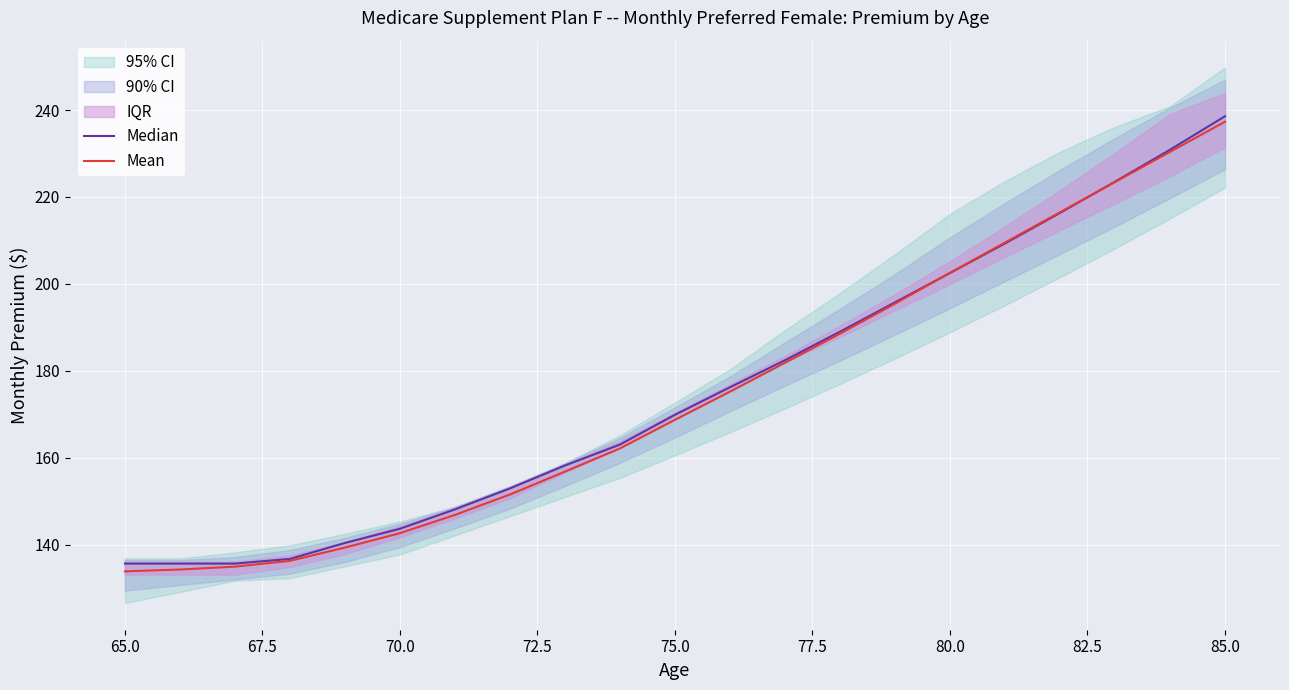

True or false: Median and Mean cross at least once.

True